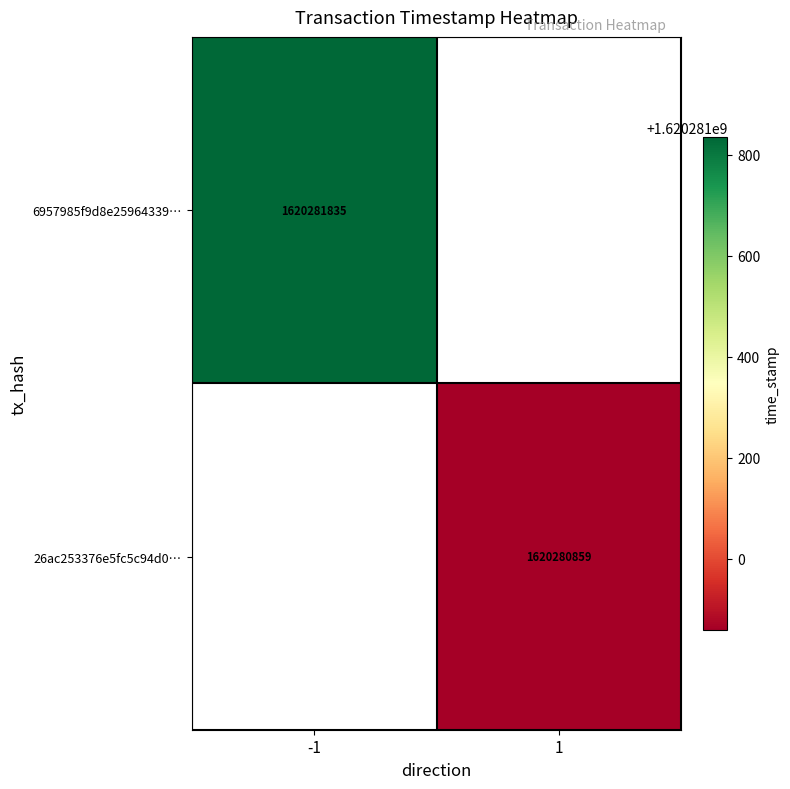

What is the sum of the 26ac253376e5fc5c94d0453433c5b4ca7235bf3 values at 0 and 1?

1620280860